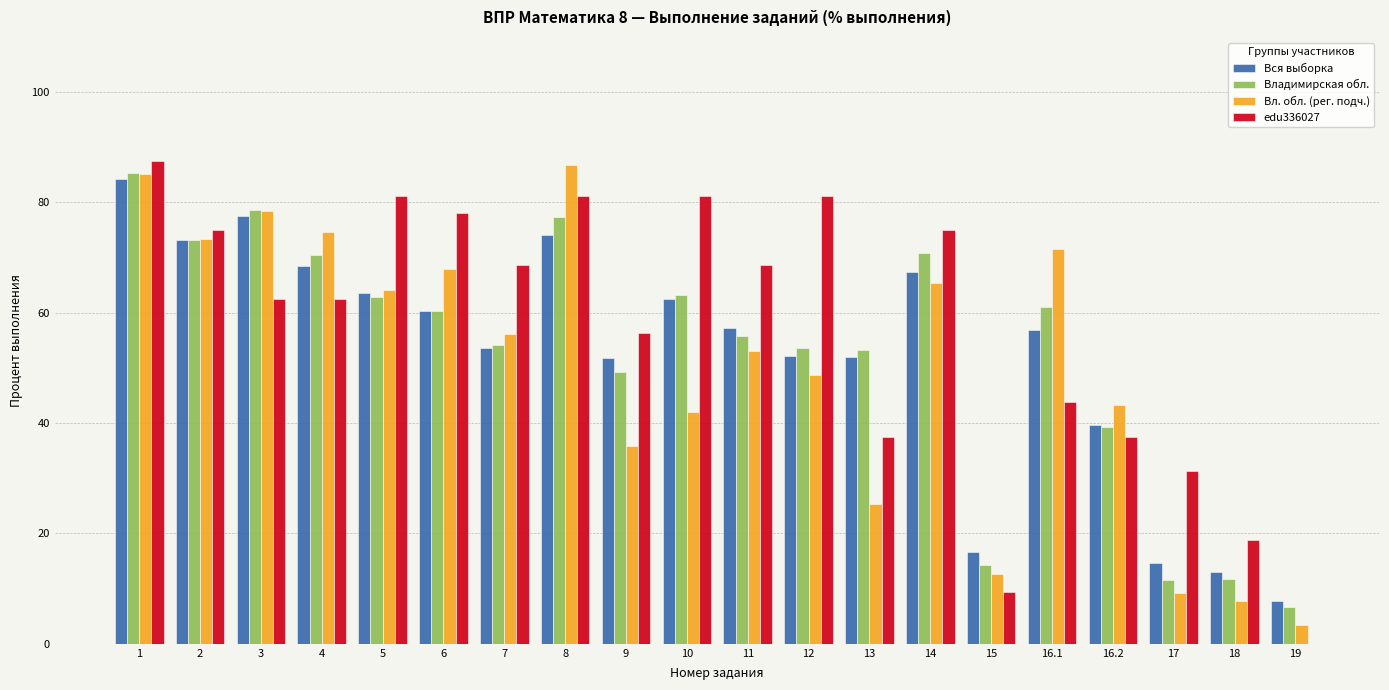

What is the sum of all Вл. обл. (рег. подч.) values?

1005.0